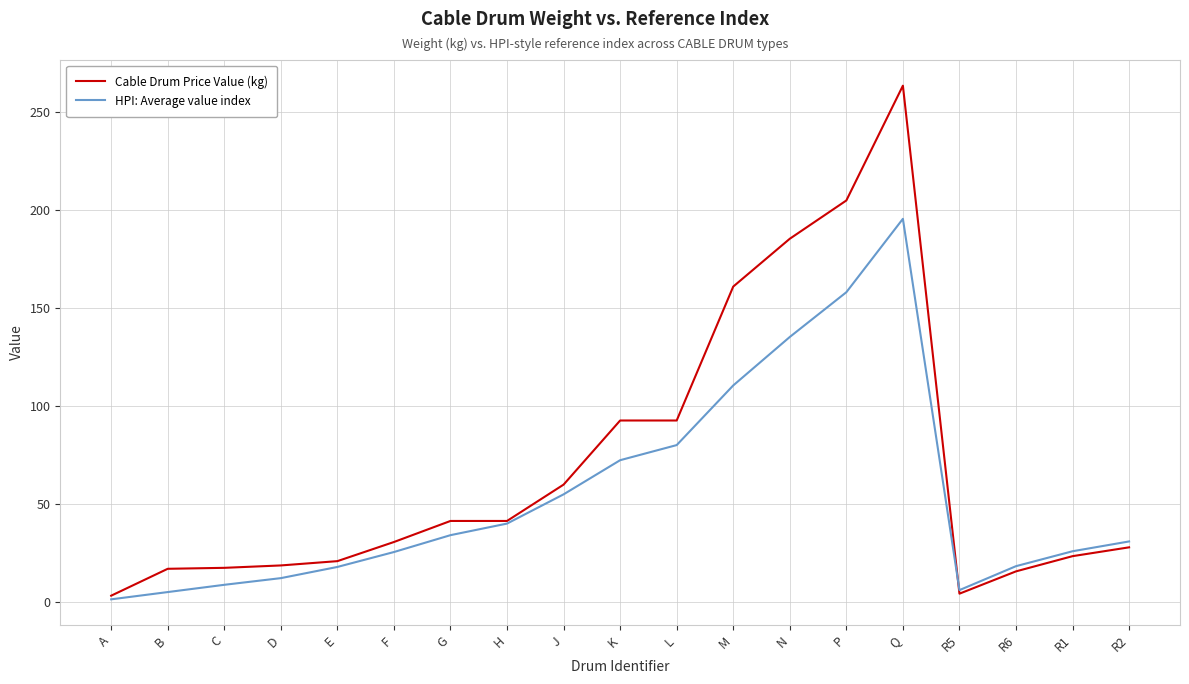

Which category has the highest value in the HPI: Average value index series?

Q